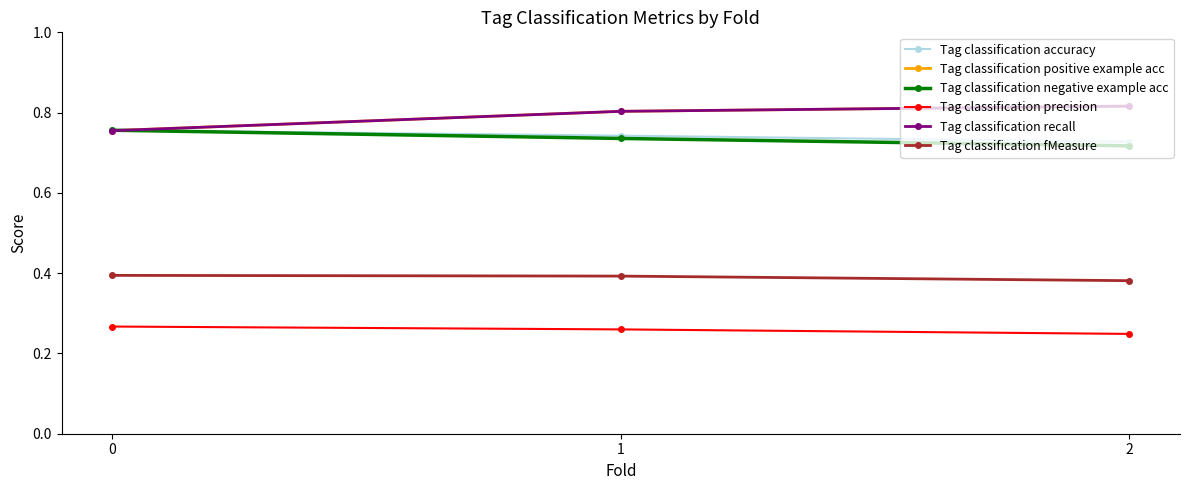

What is the average value of the Tag classification positive example acc series?

0.8